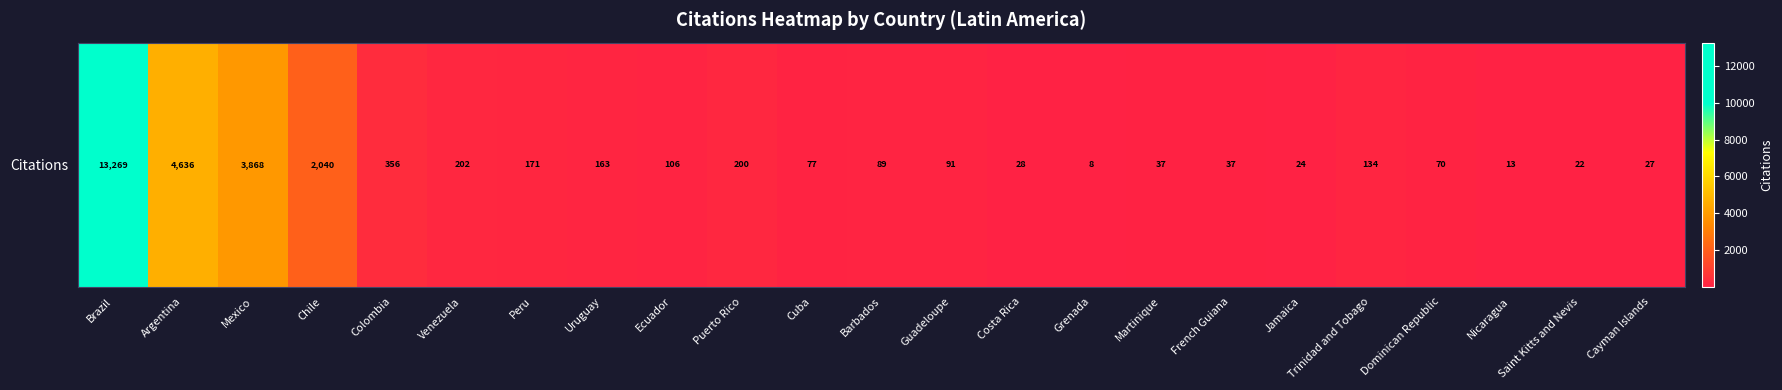

How many distinct data groups are displayed?

1